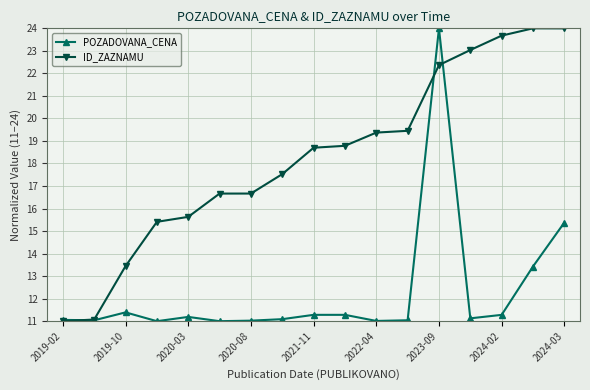

At how many categories does at least one series exceed 12?

15